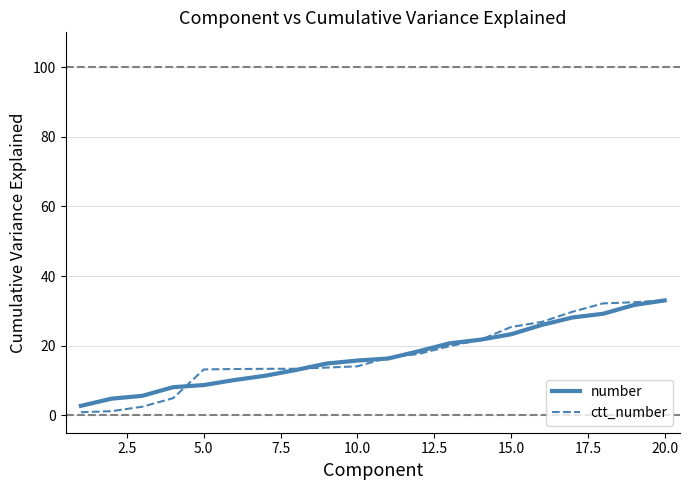

What is the sum of all number values?

343.3